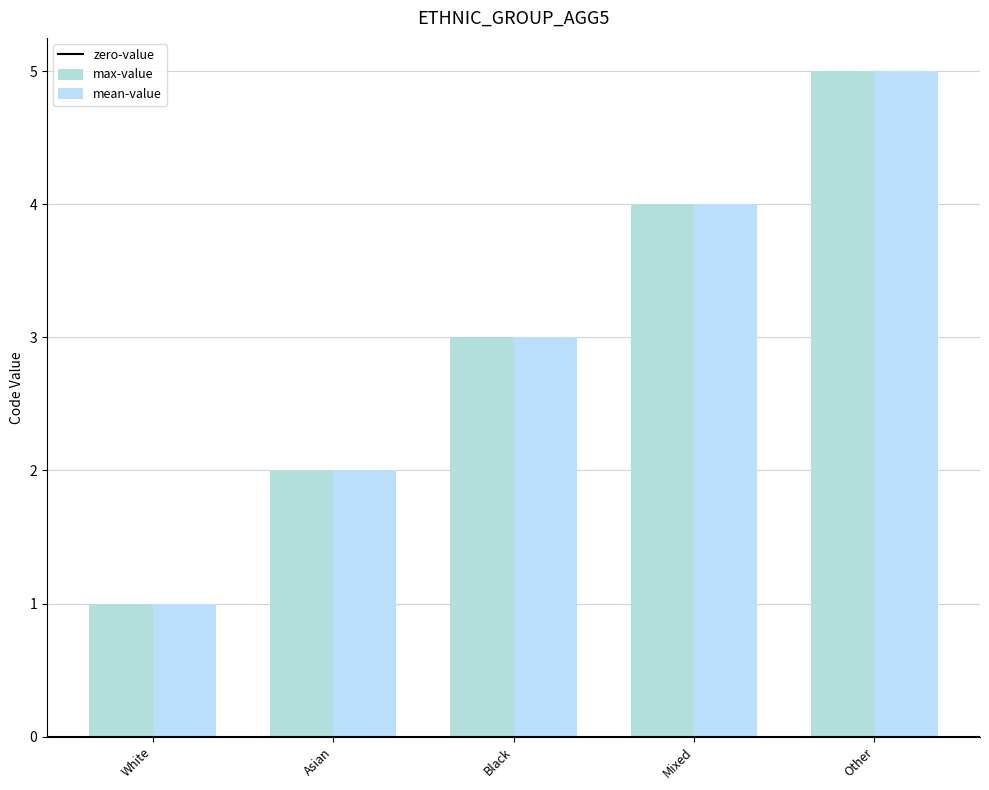

How many bars are there in total?

10